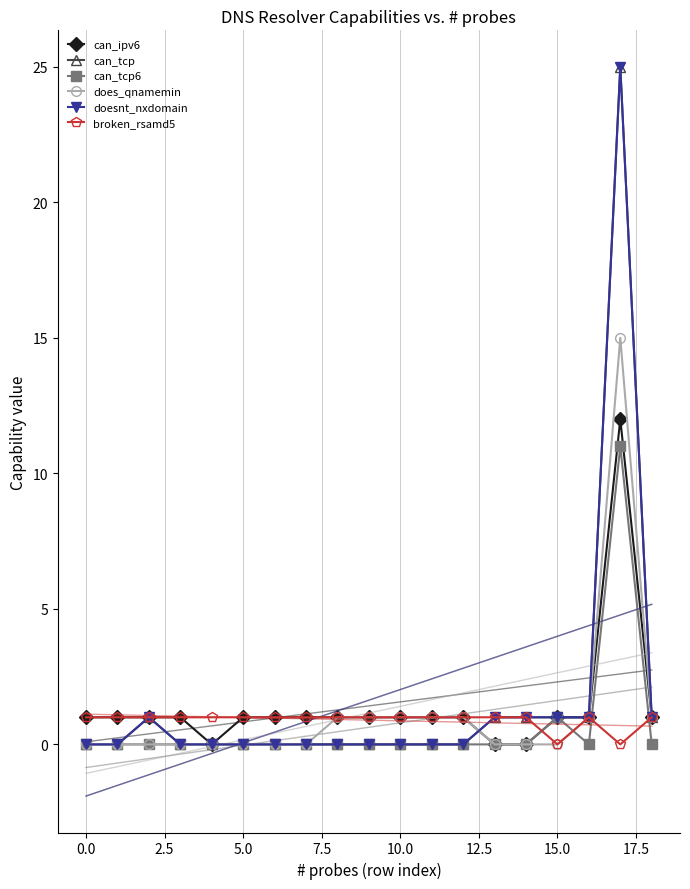

What is the sum of all can_ipv6 values?

27